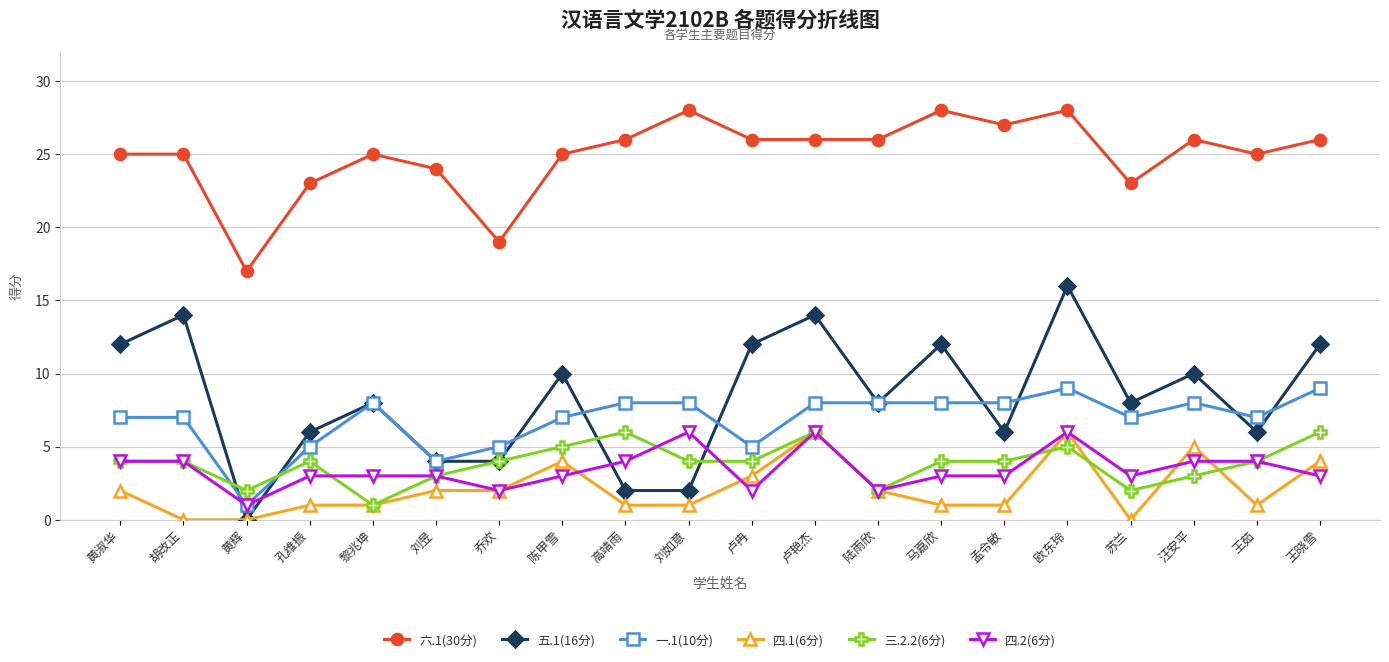

Which series has the largest total across all categories?

六.1(30分)